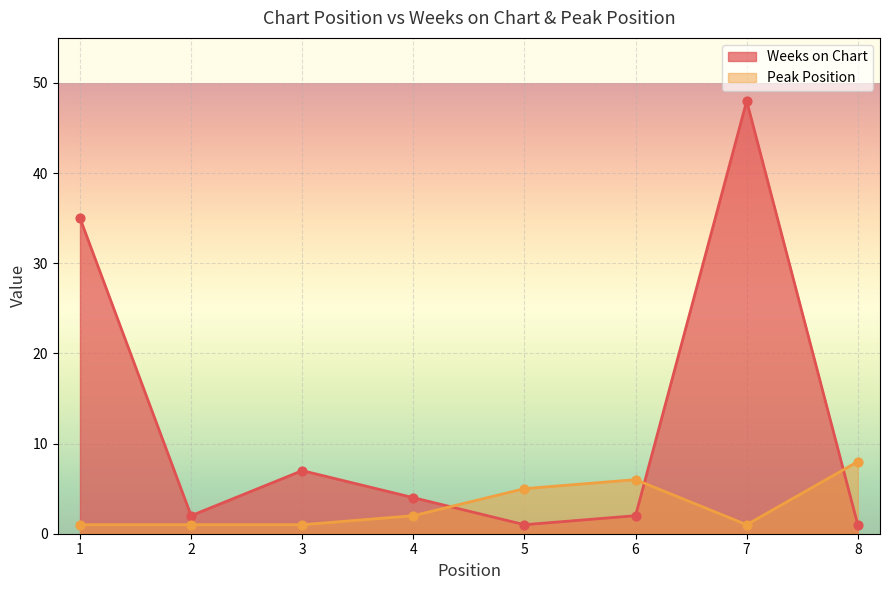

Is the value of Peak Position at 2 greater than the value of Weeks on Chart at 7?

No